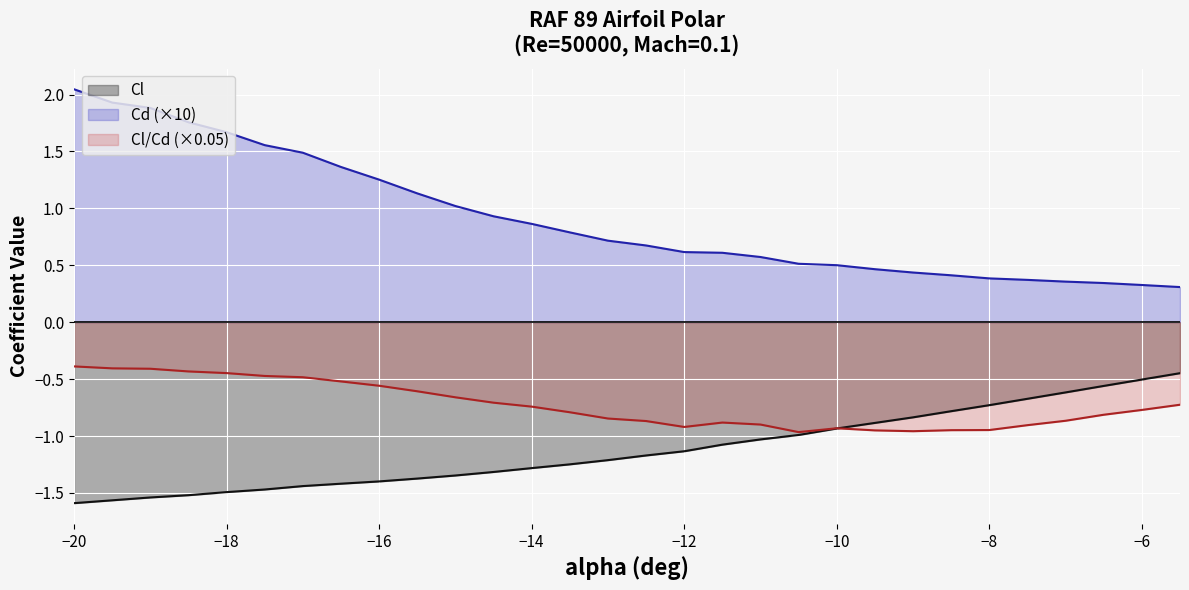

Which series has the widest spread of values?

Cd (×10)